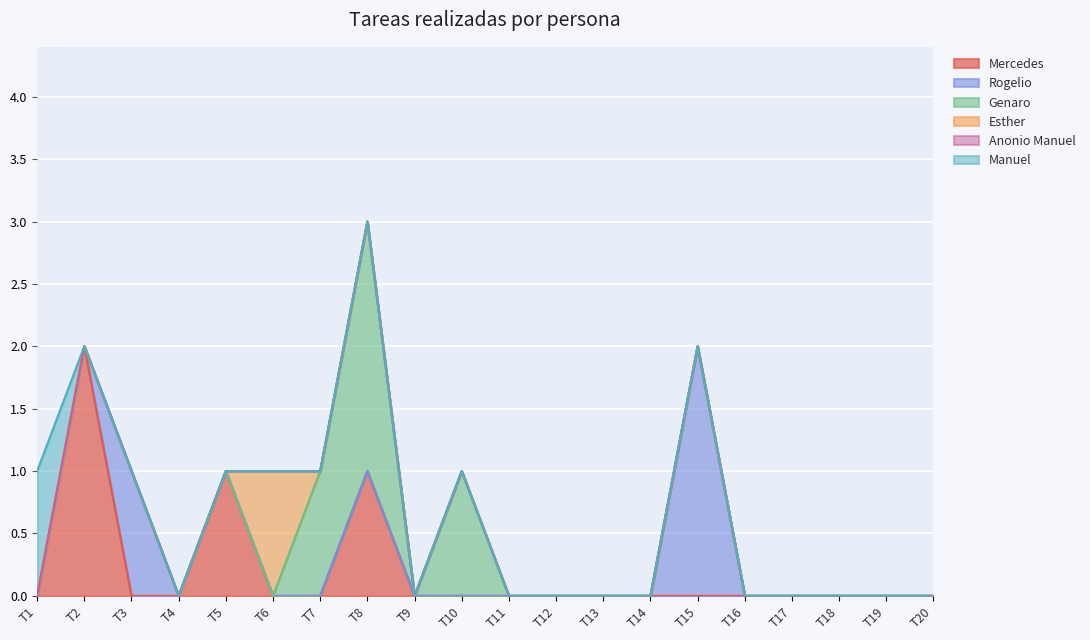

What are all the series names shown in the legend?

Mercedes, Rogelio, Genaro, Esther, Anonio Manuel, Manuel